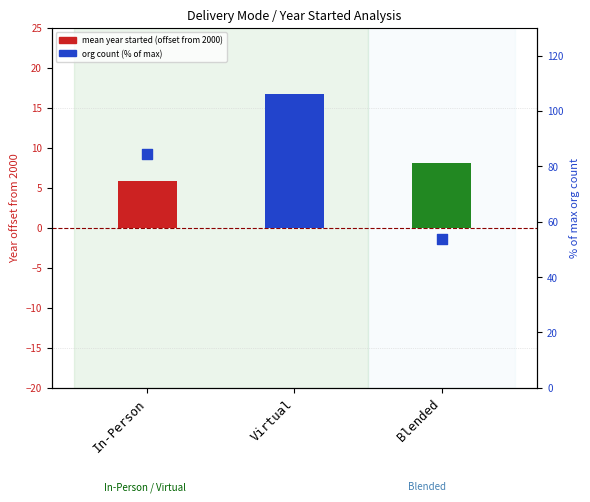

Which series has the widest spread of Y values?

org count (normalized)